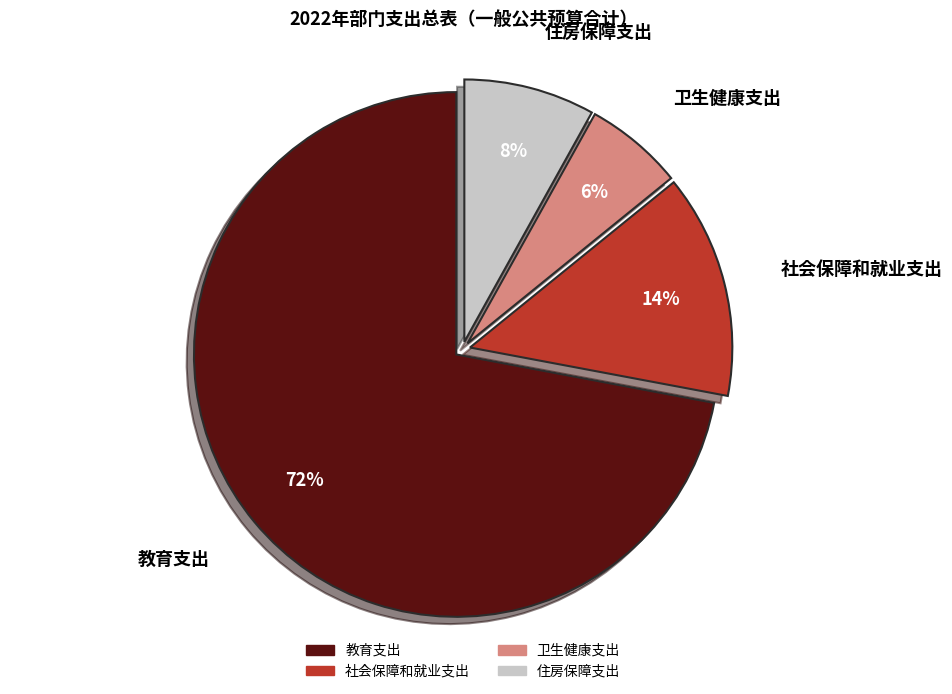

What percentage is the 住房保障支出 slice, to the nearest percent?

8%